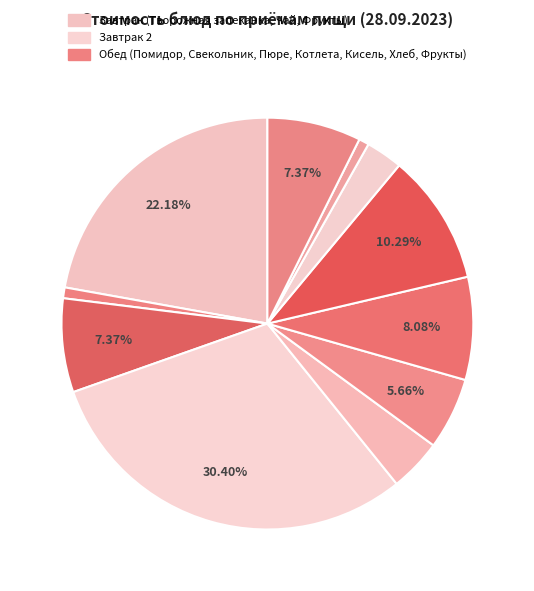

Is there any slice that represents more than half of the pie?

No